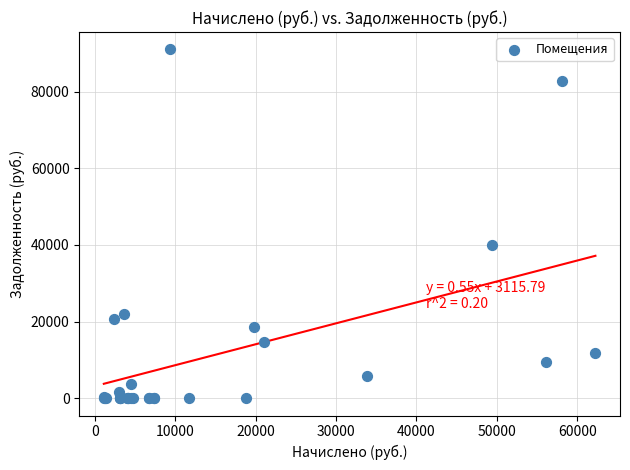

What Y value in the scatter plot is closest to 45534?

40019.1